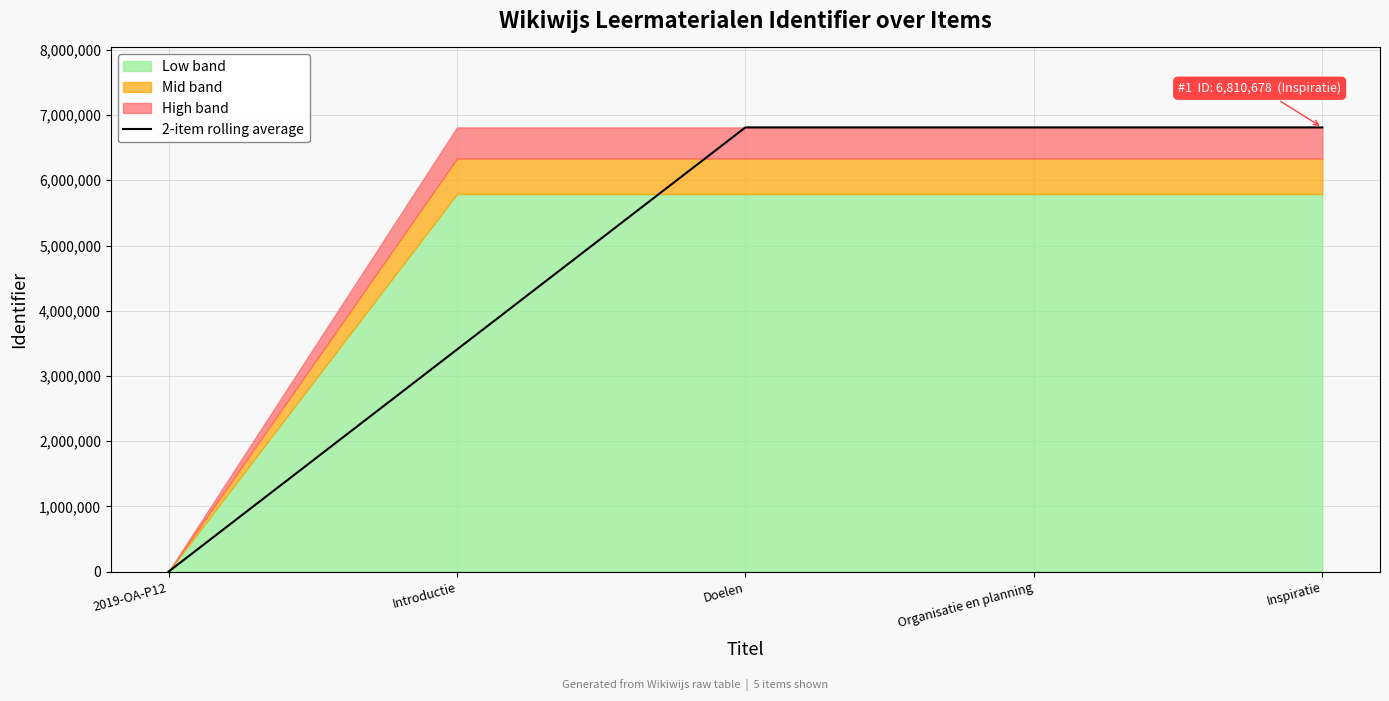

Is it true that the value at Inspiratie is 1494409.8?

False